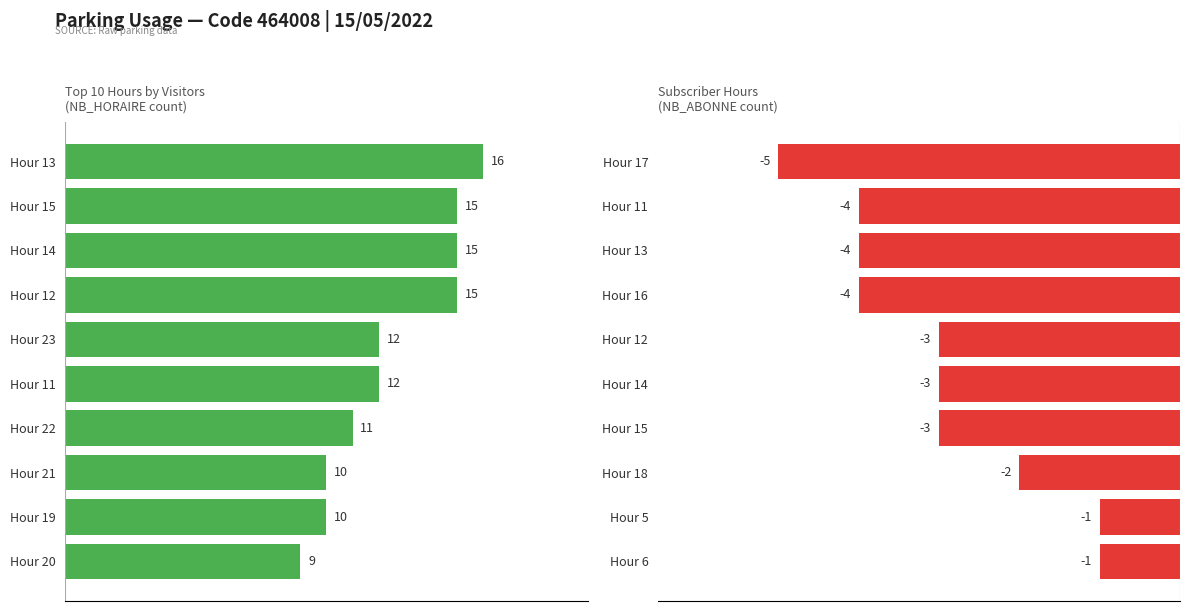

At 15.0, list the series in order from largest to smallest.

NB_HORAIRE, NB_ABONNE